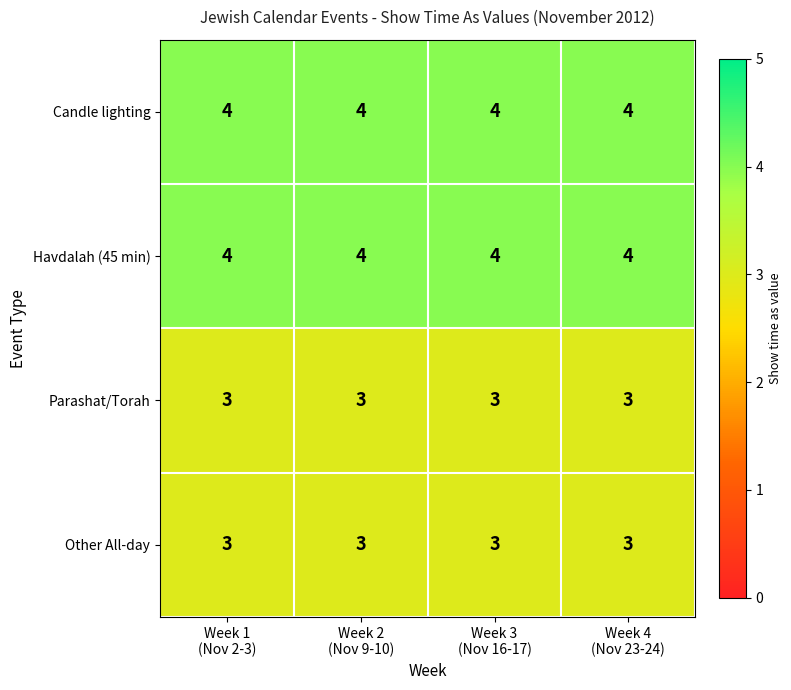

What is the difference between the highest and lowest values at Week 2
(Nov 9-10)?

1